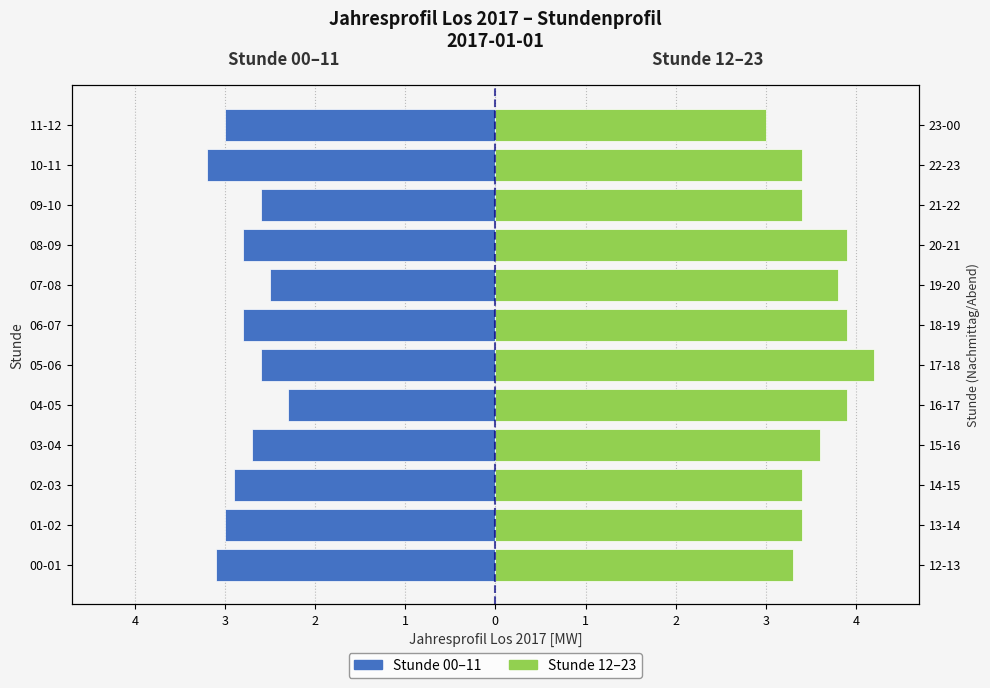

What is the average value of the Stunde 12-23 series?

3.6